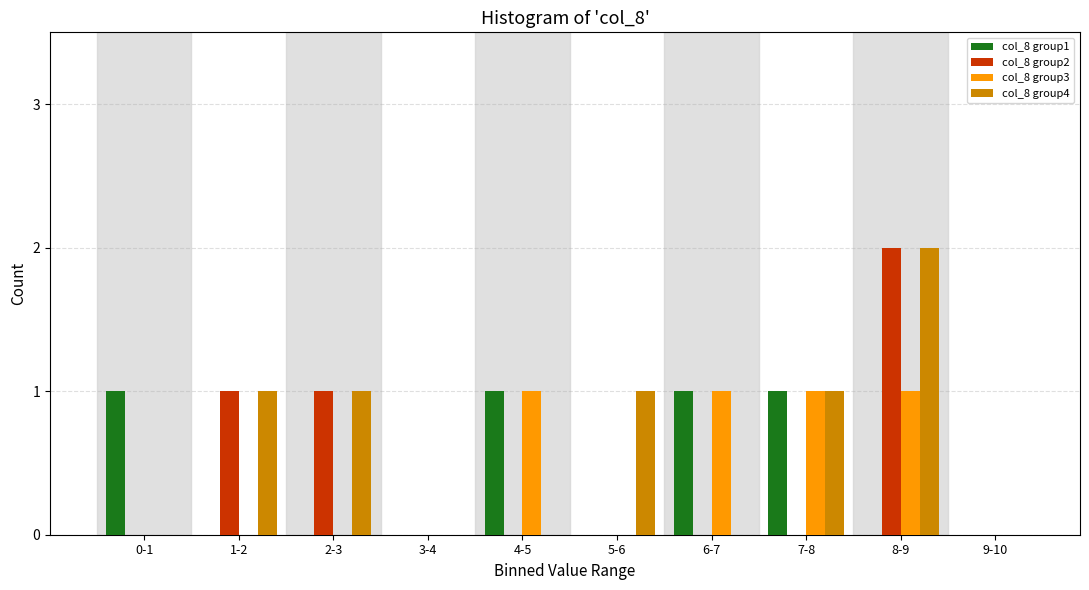

True or false: col_8 group4 has a value of 2 at 1-2.

False